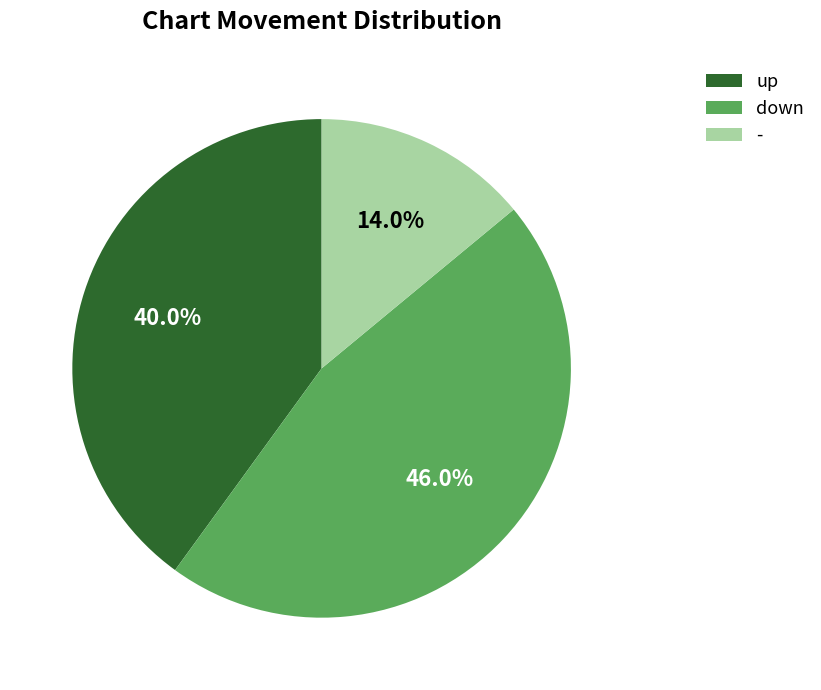

Between - and up, which is larger?

up